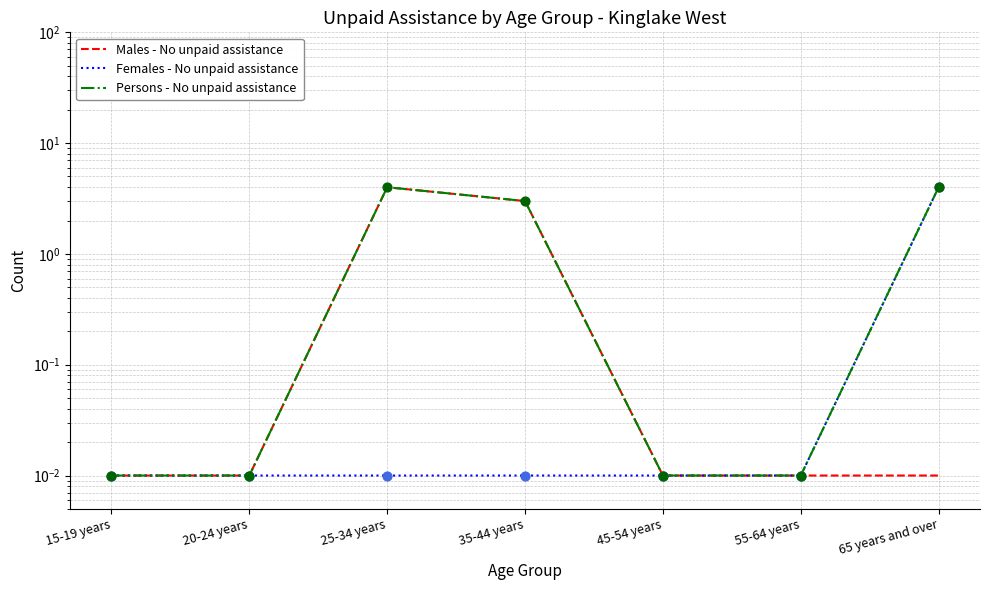

At which category is the sum across all series the highest?

25-34 years